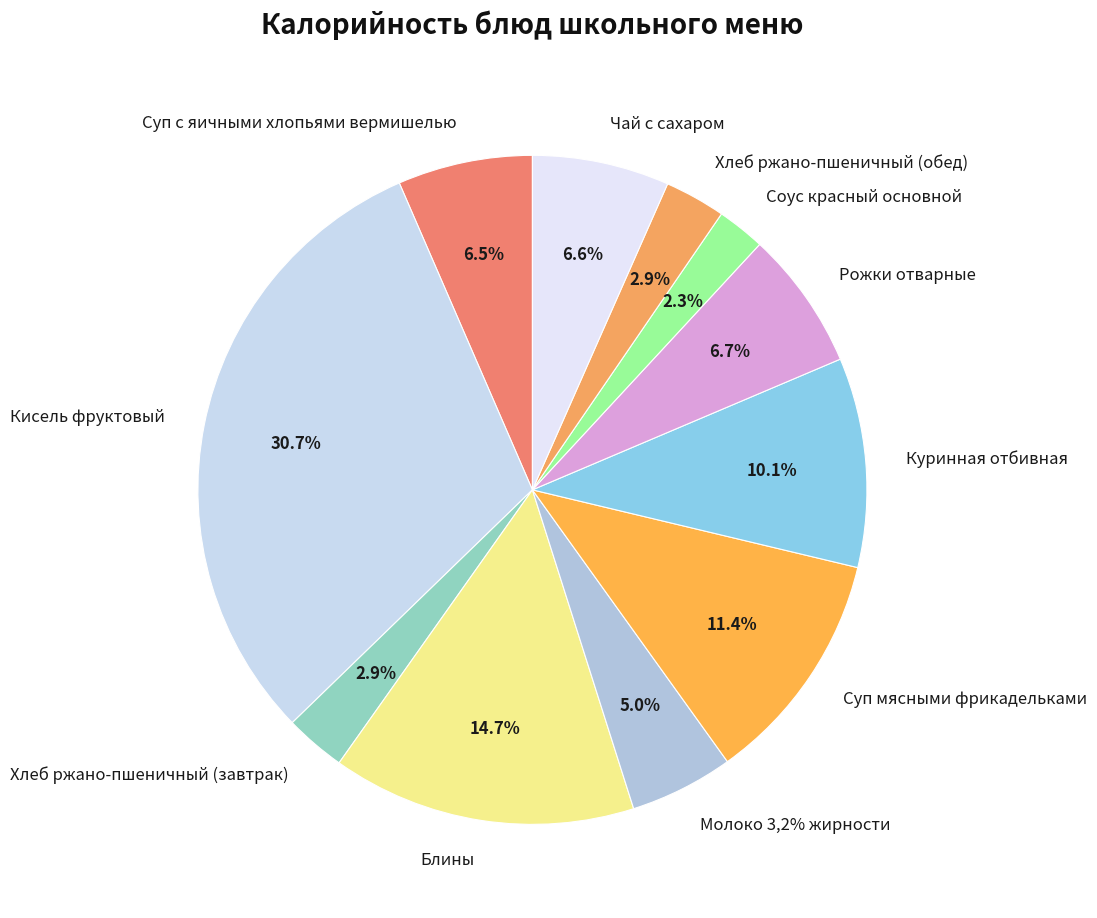

Between Кисель фруктовый and Чай с сахаром, which is larger?

Кисель фруктовый